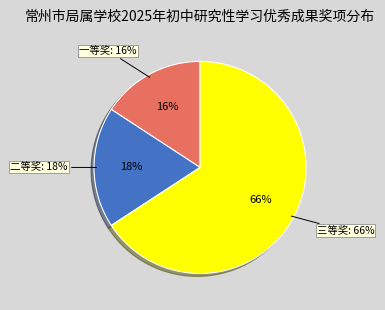

Which category has the smallest portion of the pie?

一等奖